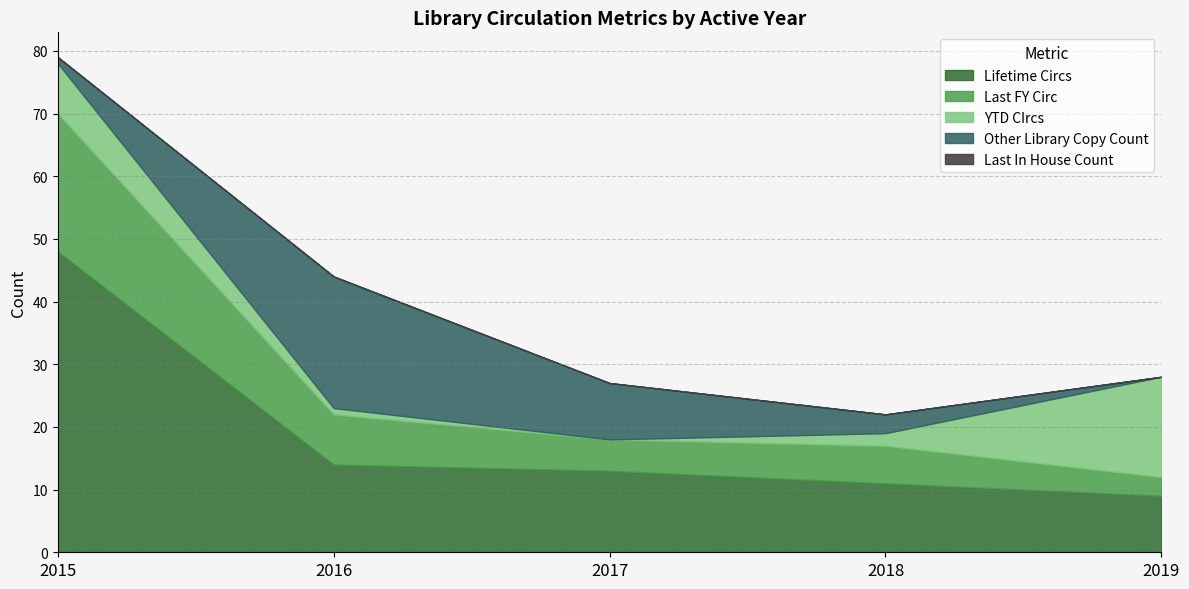

How many interior local peaks does the Last FY Circ series have?

1